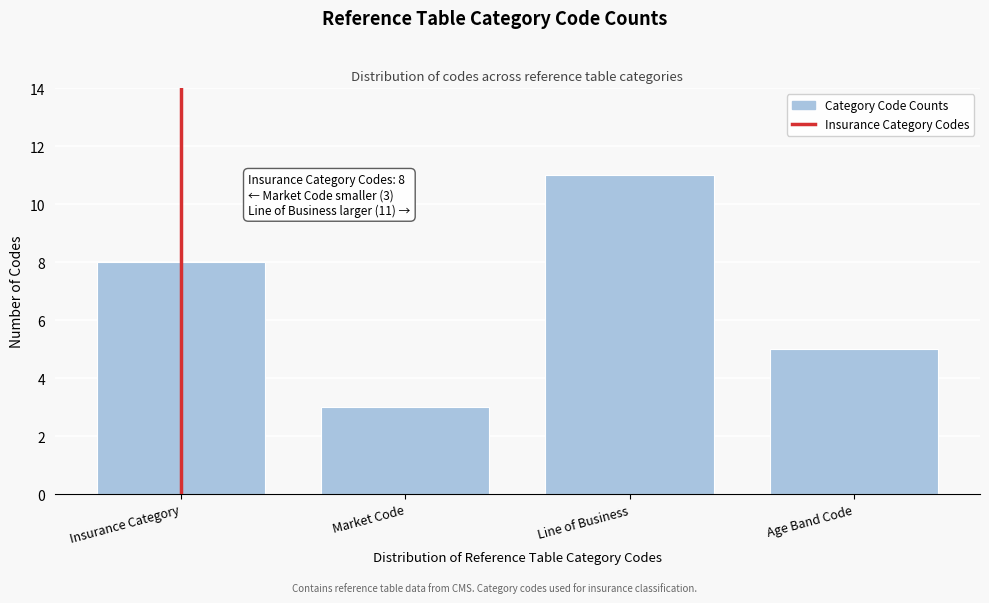

Reading left to right, what are all the values shown in this chart?

8	3	11	5